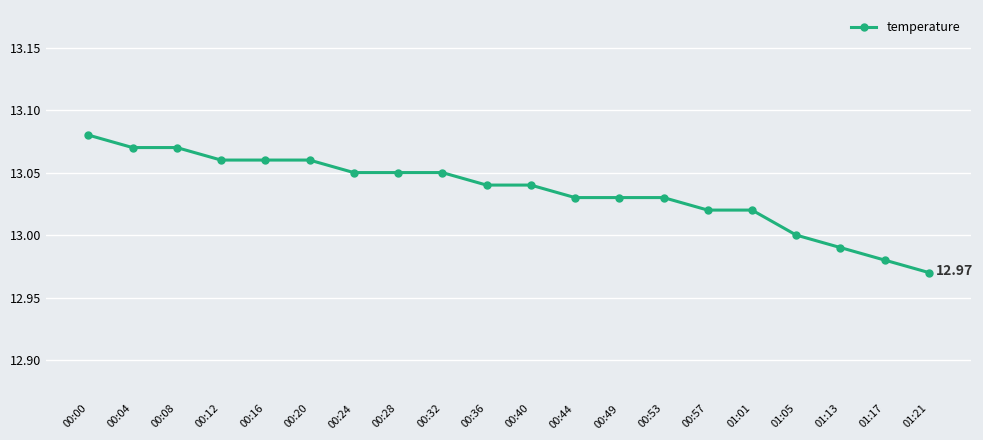

How many categories are shown in the chart?

20